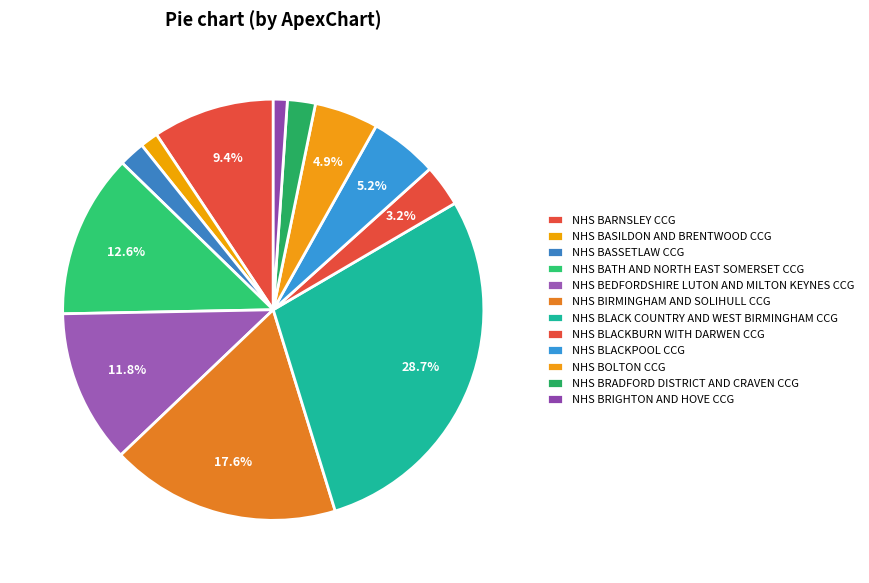

The NHS BIRMINGHAM AND SOLIHULL CCG slice represents 12% of the pie. True or false?

False